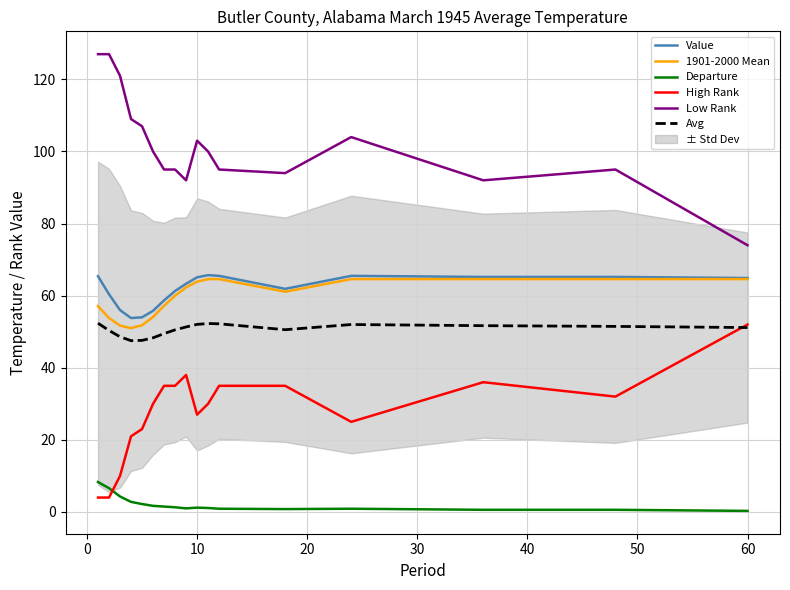

Which category has the highest value in the High Rank series?

60